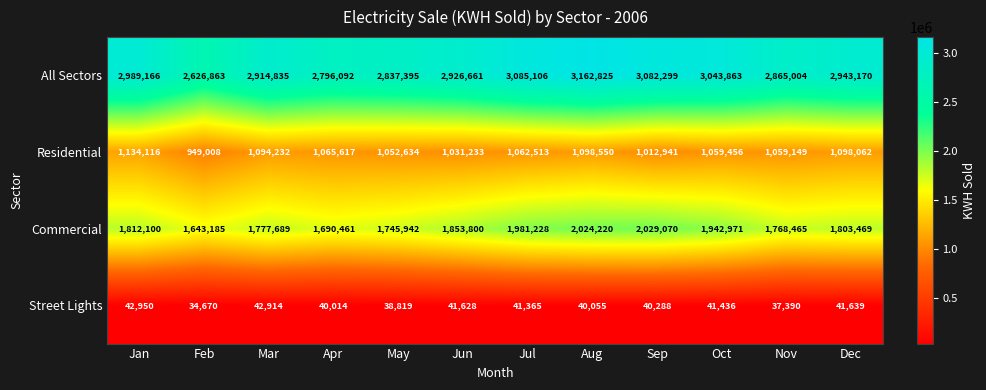

Where is Residential nearest to the value 1041562?

Jun